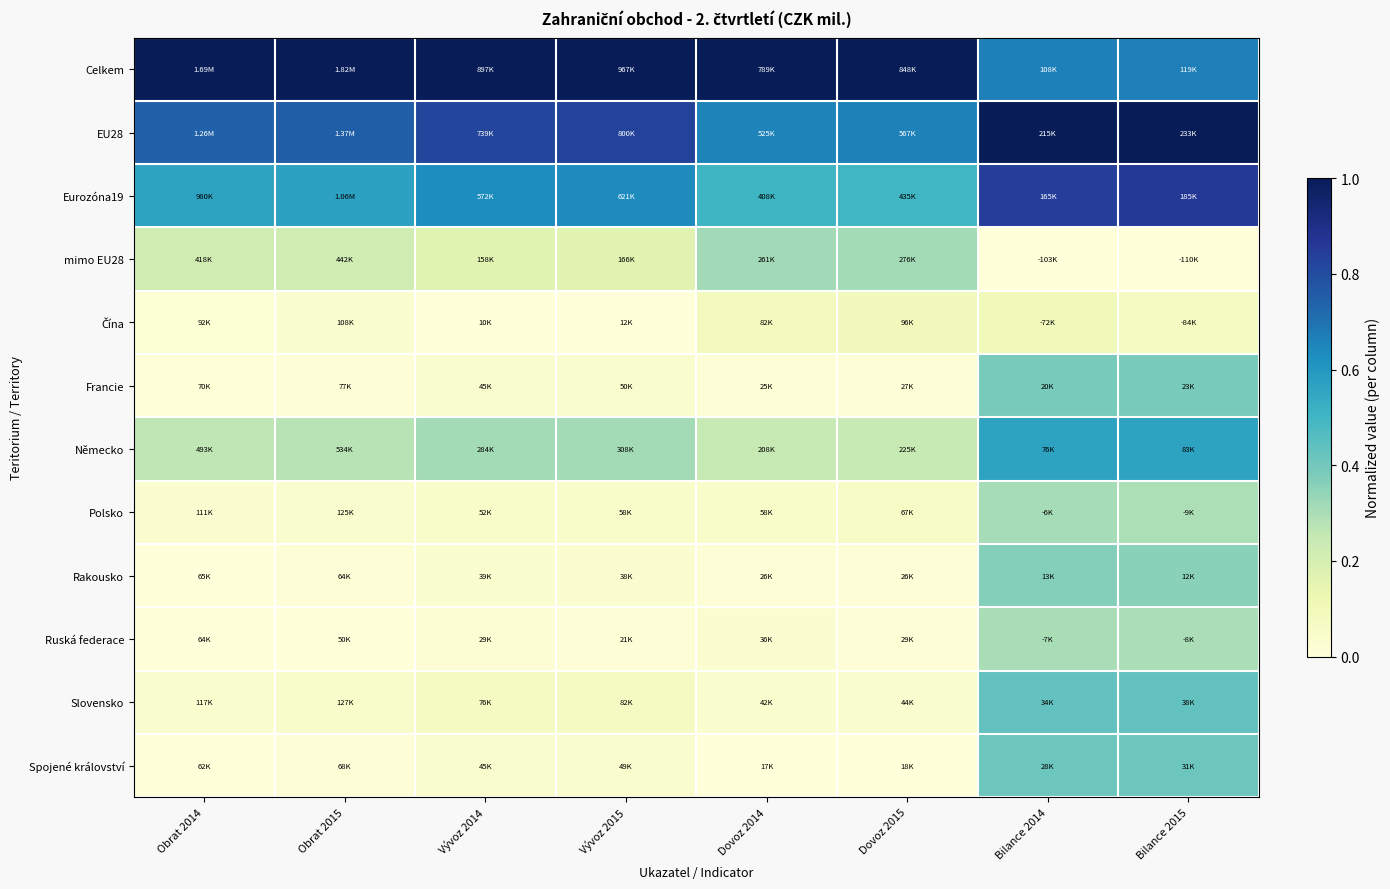

What is the difference between the highest and lowest values at Obrat 2015?

1.0